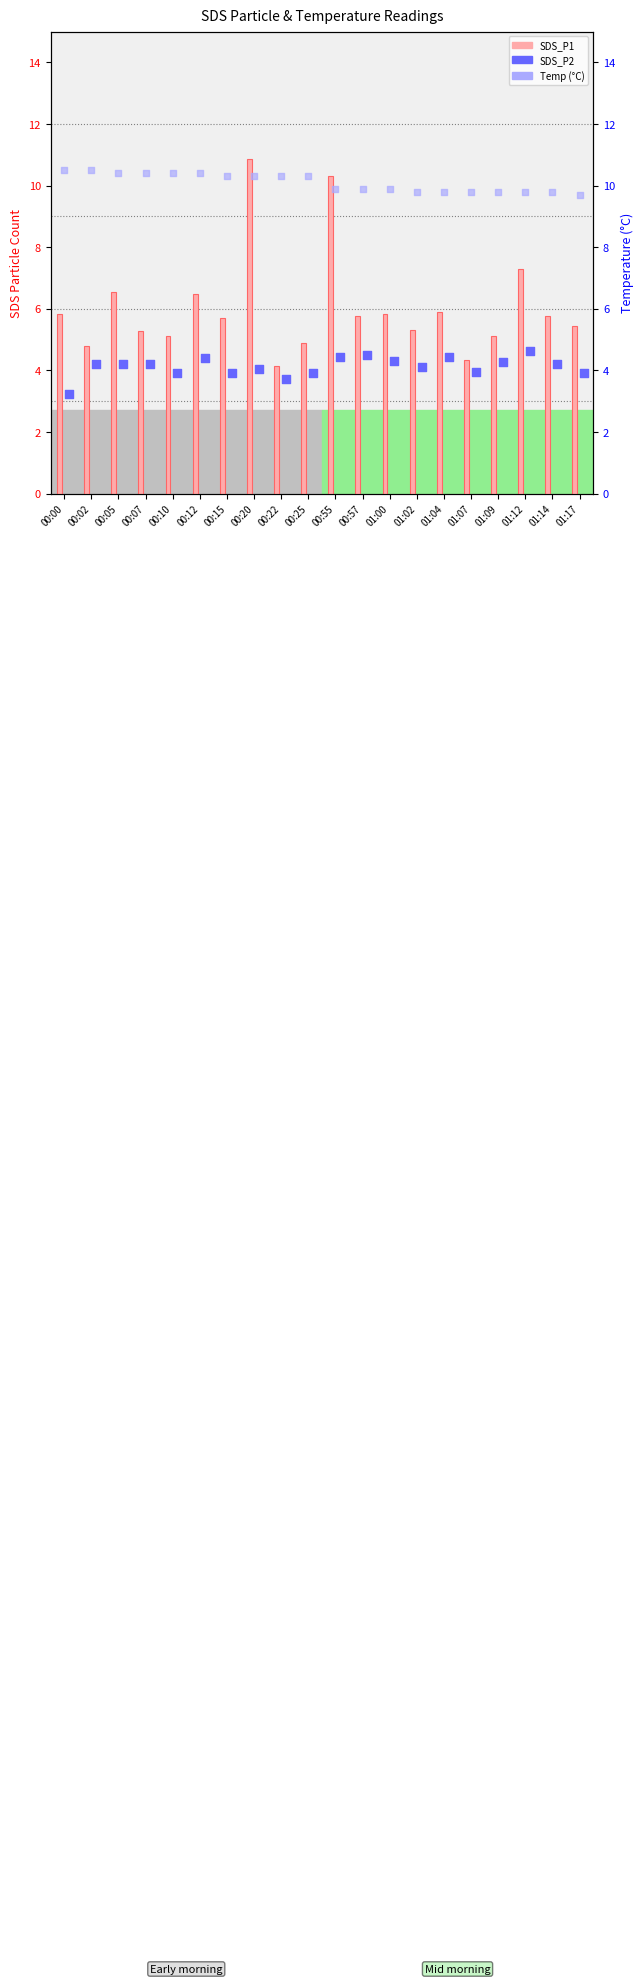

Which series has the largest Y range (max minus min)?

SDS_P1